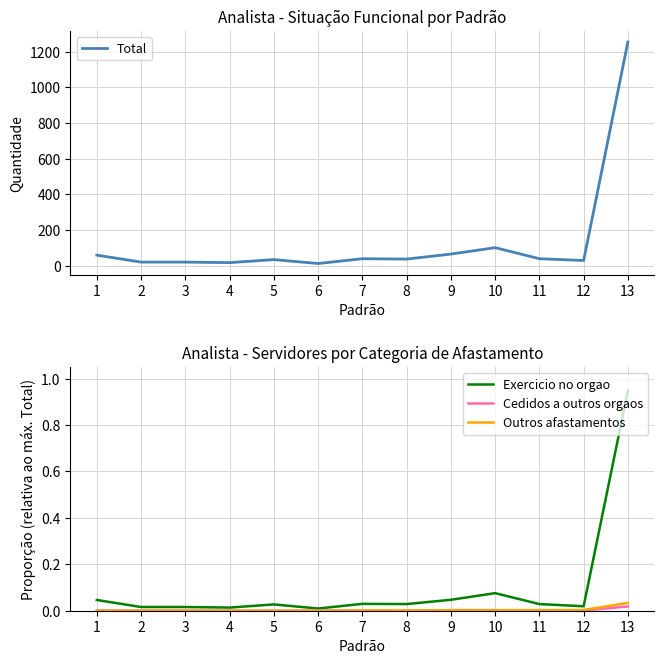

The value of Cedidos a outros orgaos at 2 is 0.0. True or false?

True